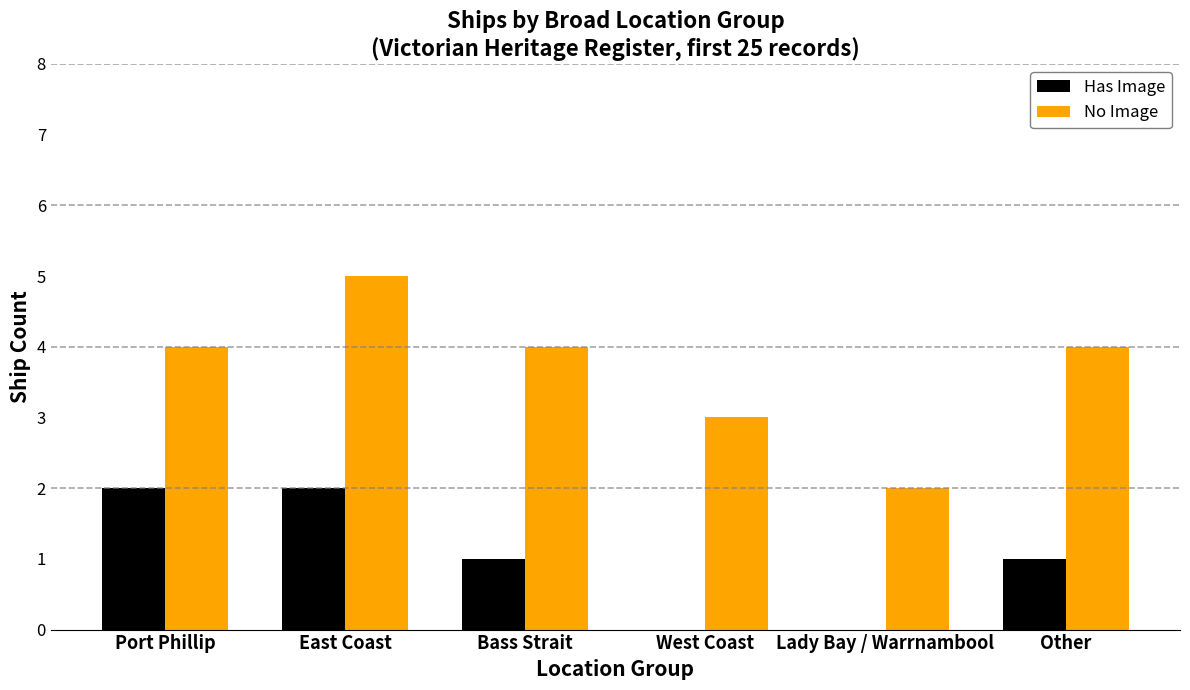

What are all the series names shown in the legend?

Has Image, No Image